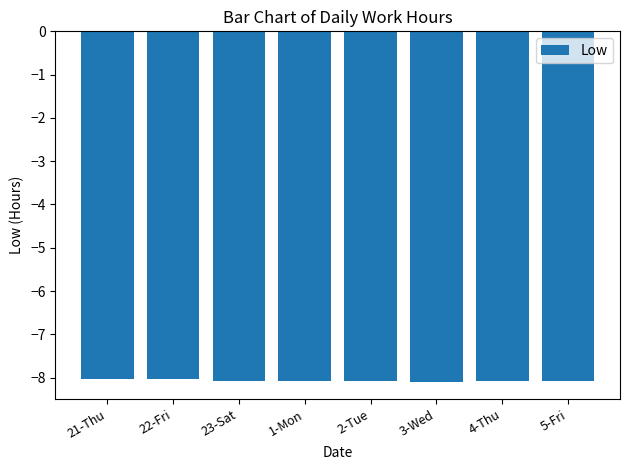

What is the greatest value displayed?

-8.0